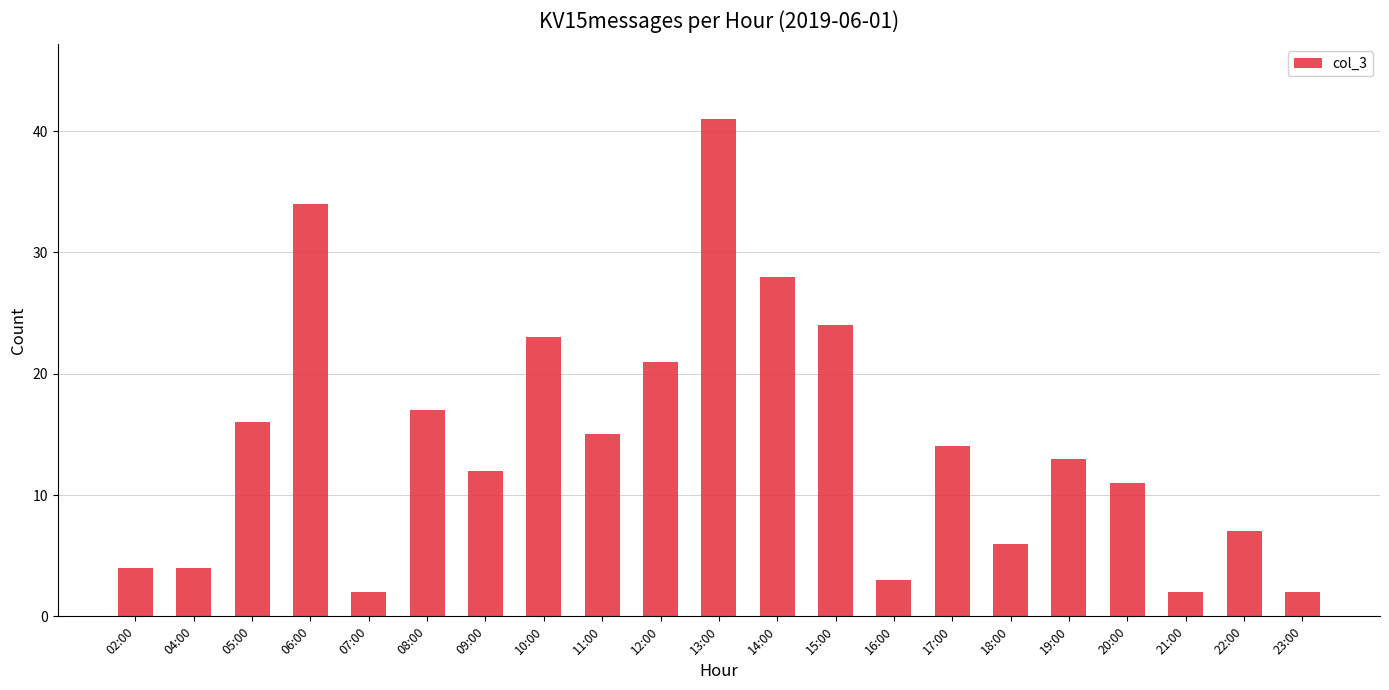

Count the number of data series in this chart.

1